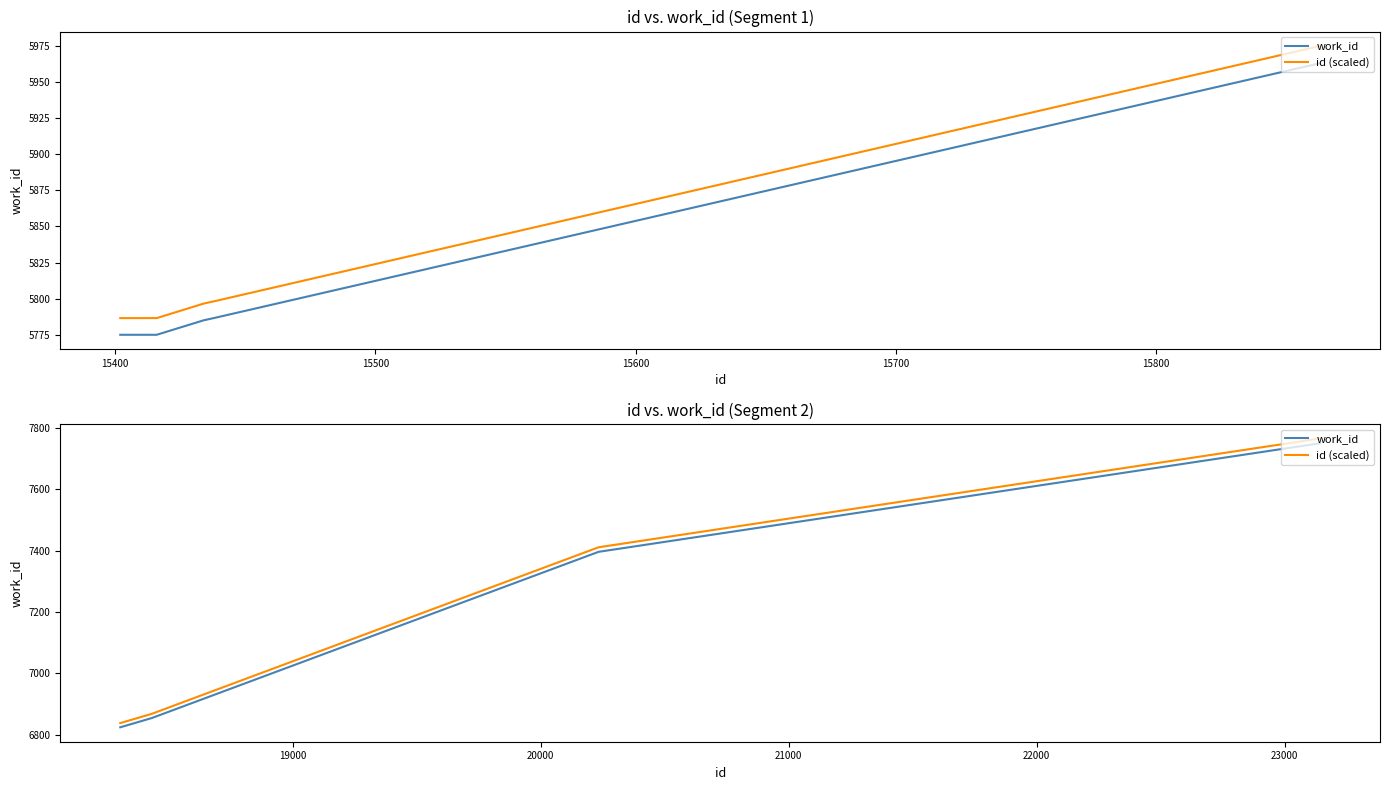

Is the value of work_id at 15300 greater than the value of id (scaled) at 15300?

No